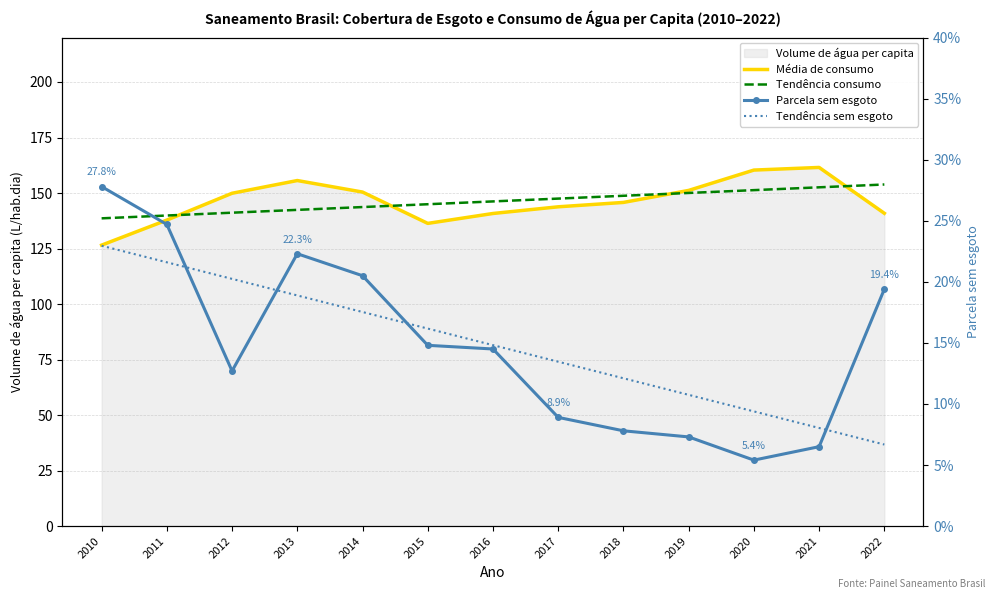

True or false: Média de consumo and Tendência sem esgoto cross at least once.

False